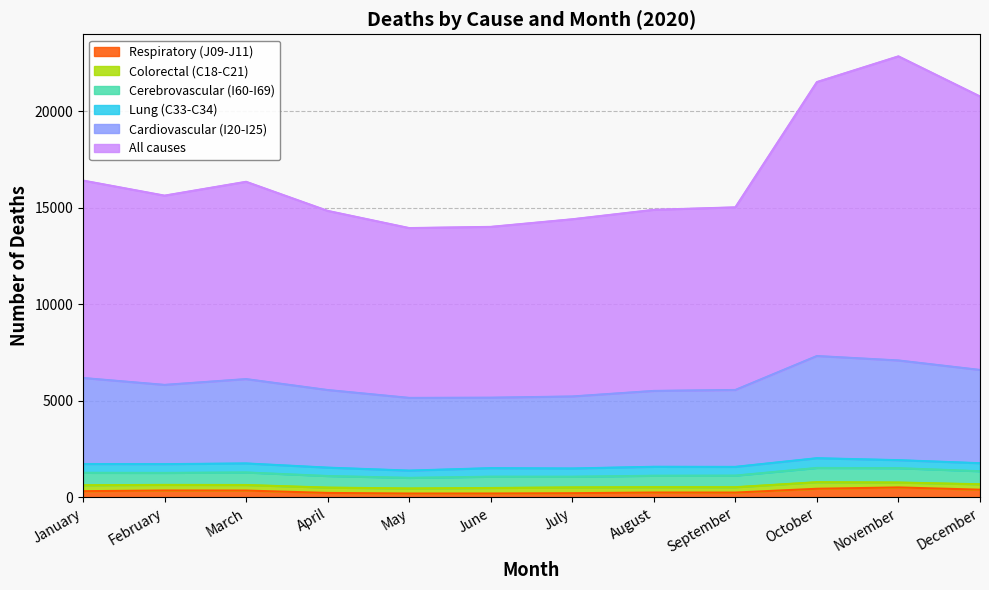

At which label does Respiratory (J09-J11) reach its minimum?

May